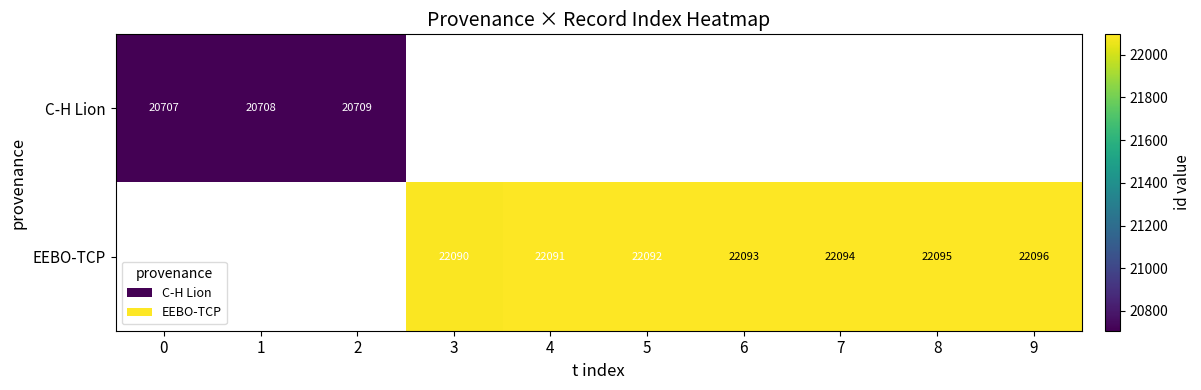

The value of EEBO-TCP at 7 is 9287. True or false?

False